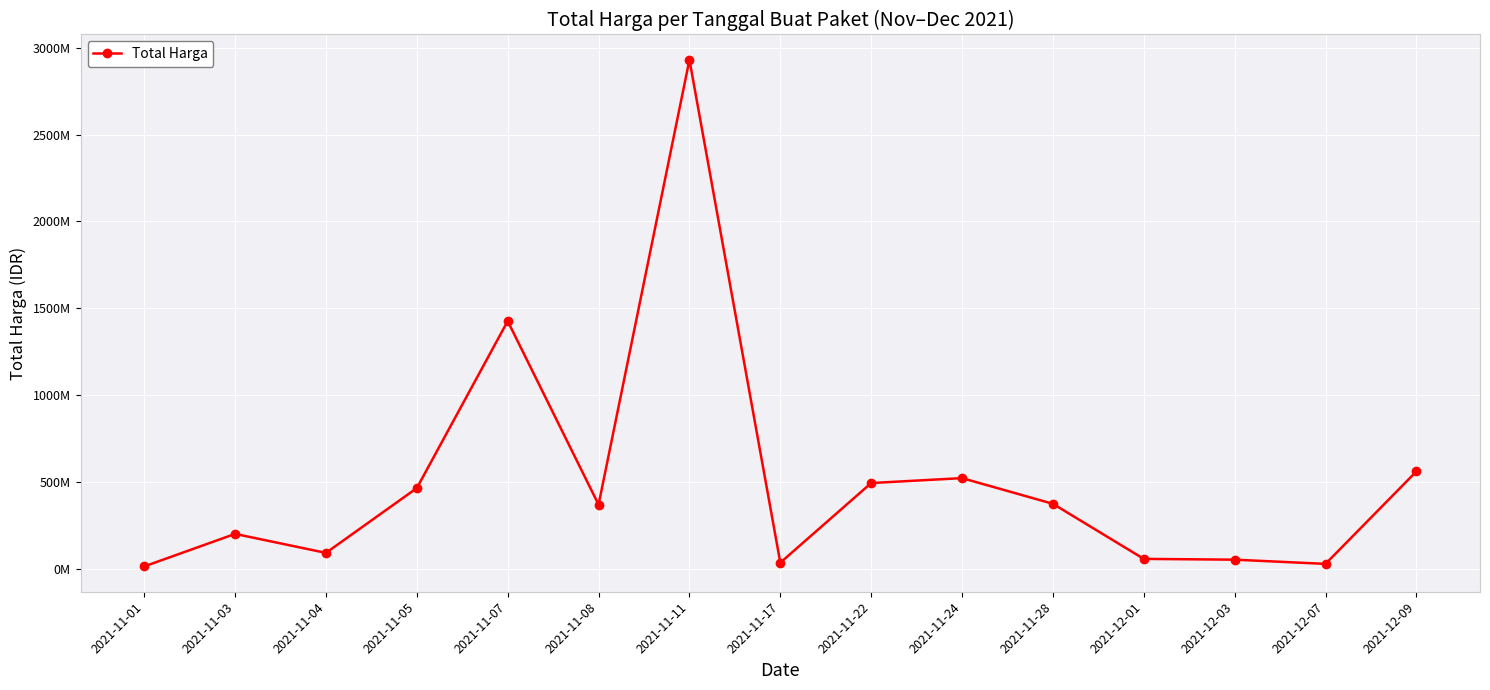

What is the change in value from 2021-11-17 to 2021-11-28?

+339112000